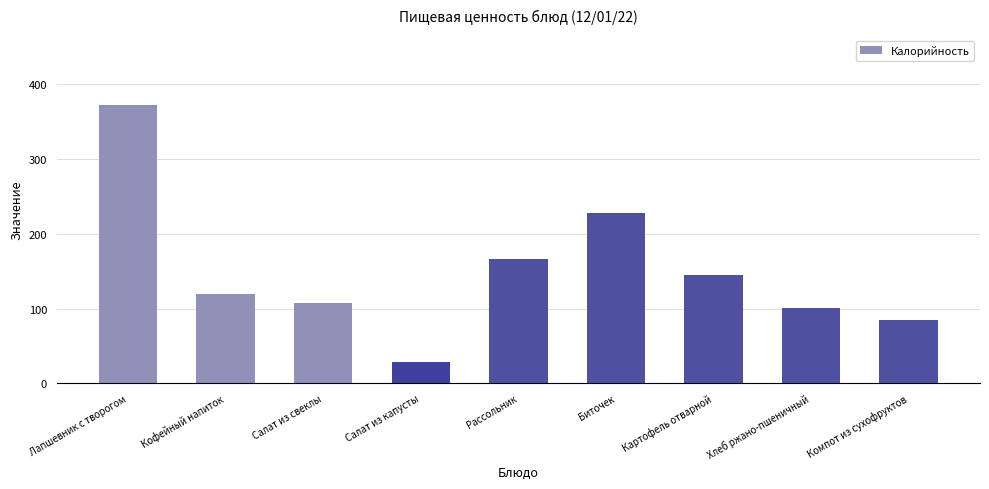

What is the difference between the values at Картофель отварной and Салат из капусты?

117